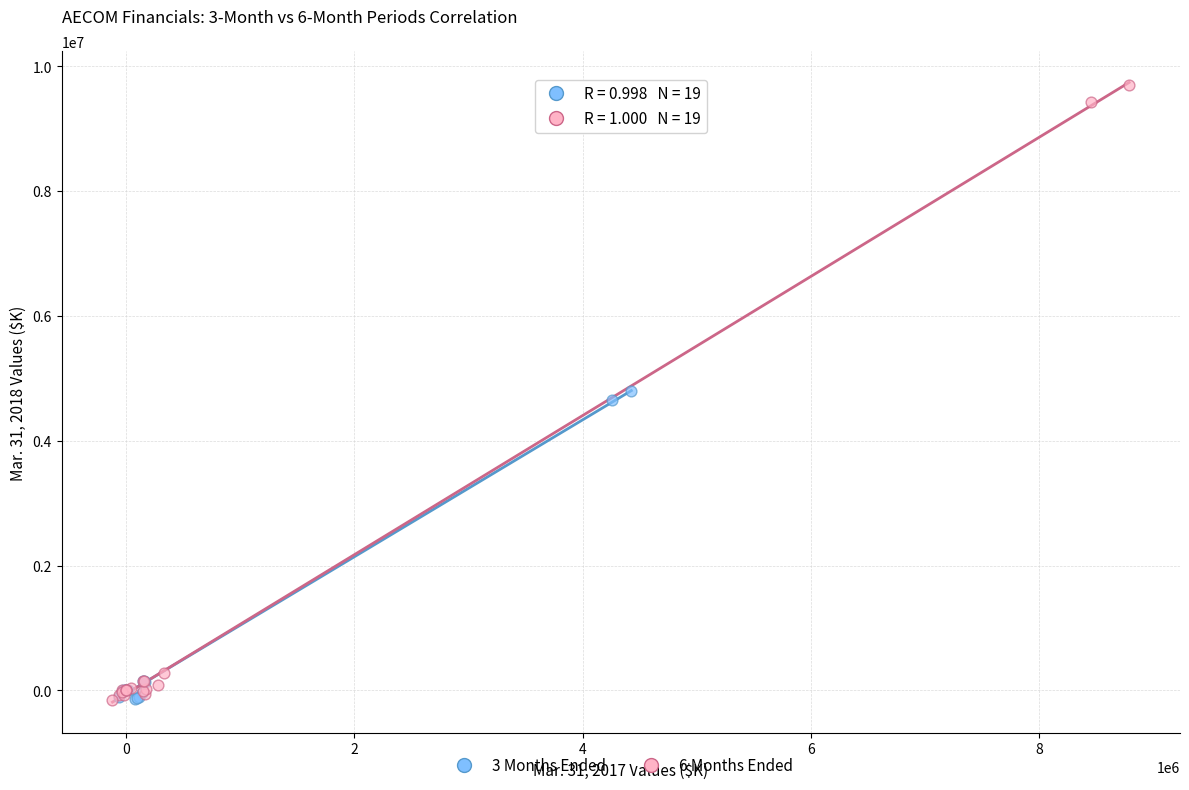

Which series has the widest spread of Y values?

6 Months Ended